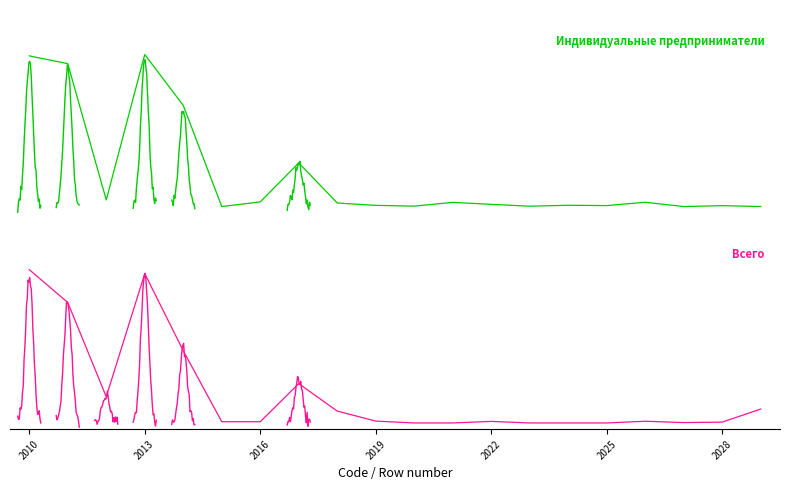

How many values in the Всего series are below 1?

8